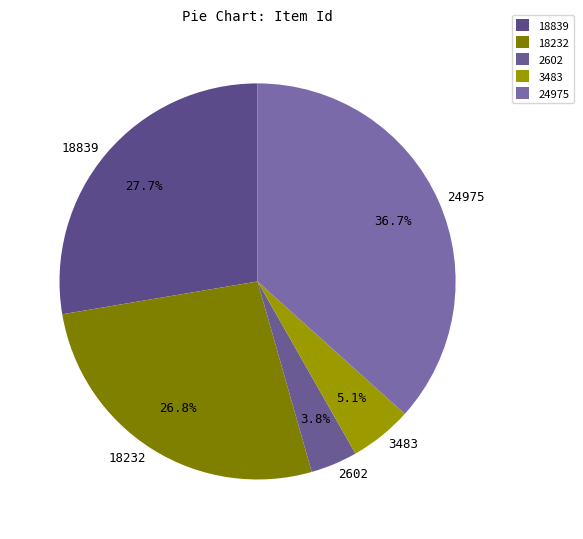

Does 24975 represent more than half of the total?

No